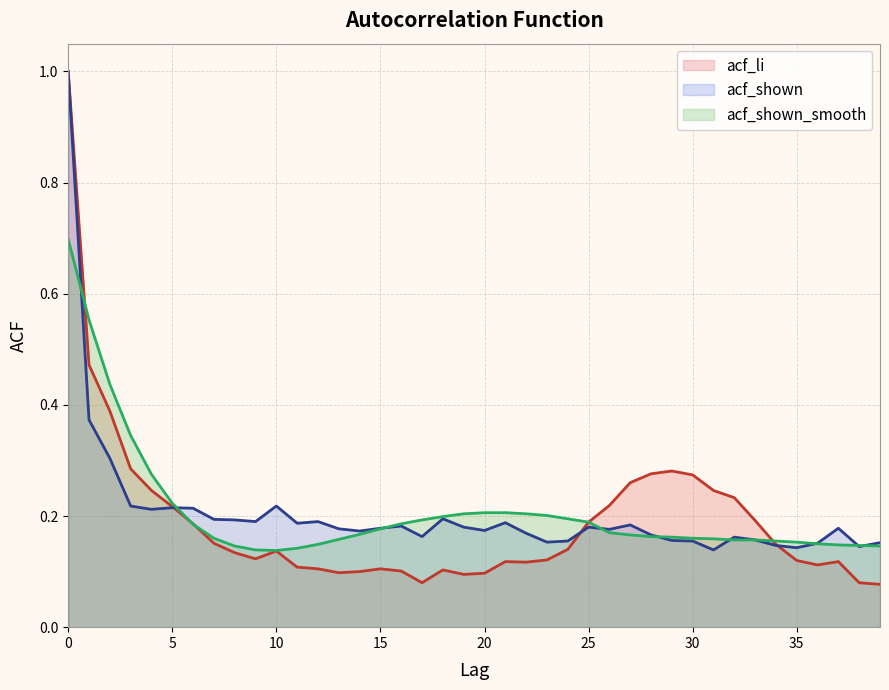

What is the sum of the acf_li values at 37 and 23?

0.2